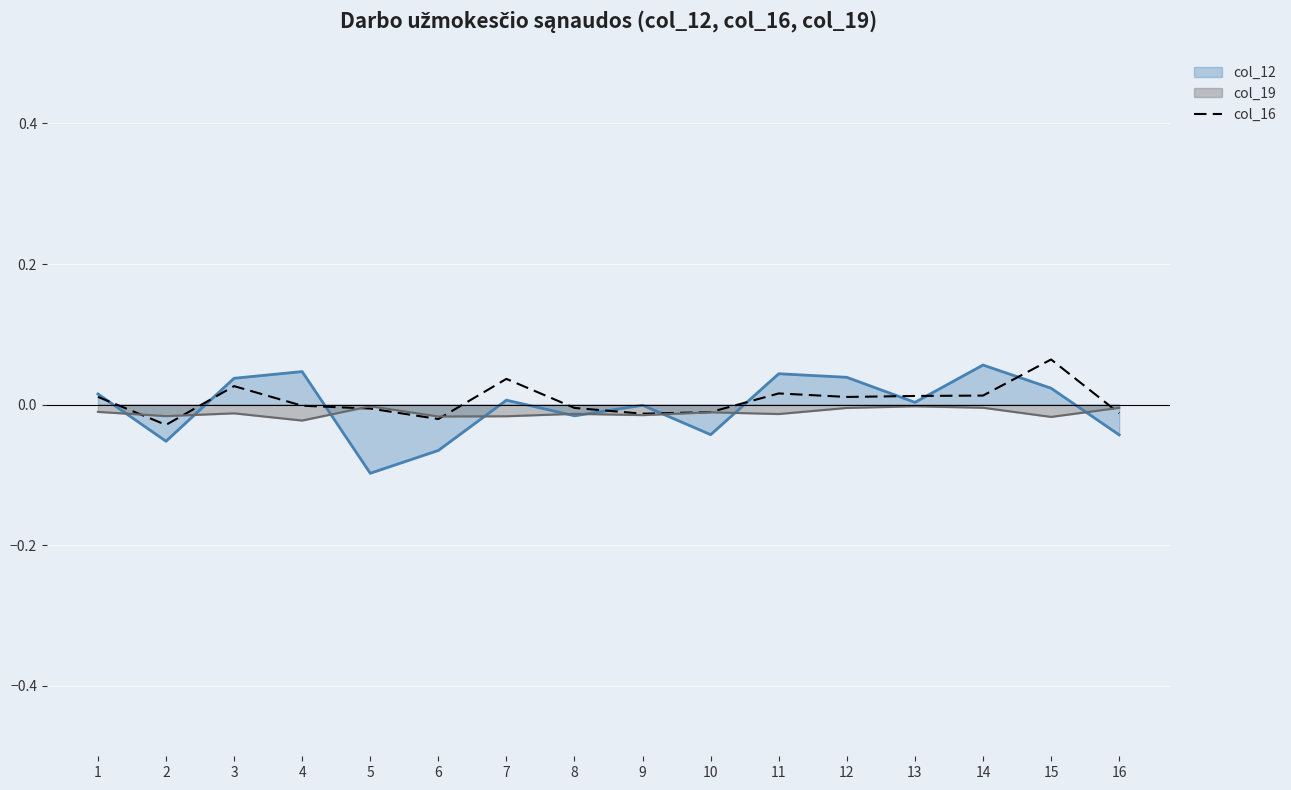

Is the value of col_12 at 3 greater than the value of col_19 at 9?

Yes